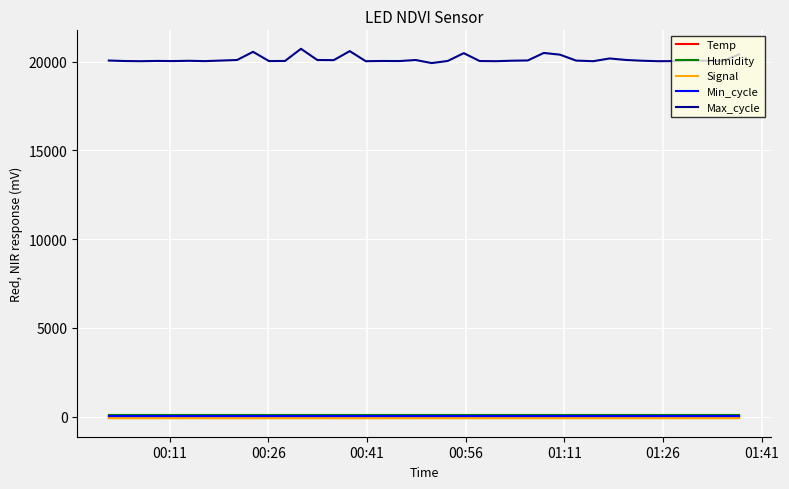

Which series has the largest range (max minus min)?

Max_cycle